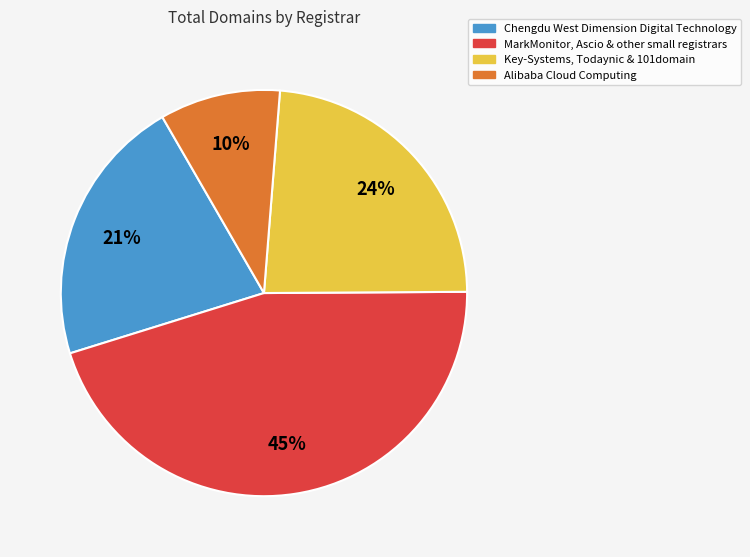

Is there a majority slice in this chart?

No